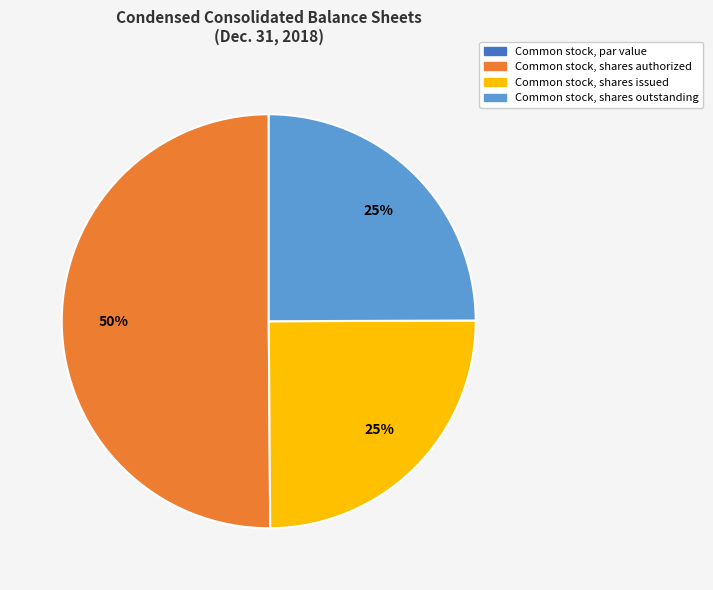

Do Common stock, shares outstanding and Common stock, shares authorized together represent more than half of the pie?

Yes